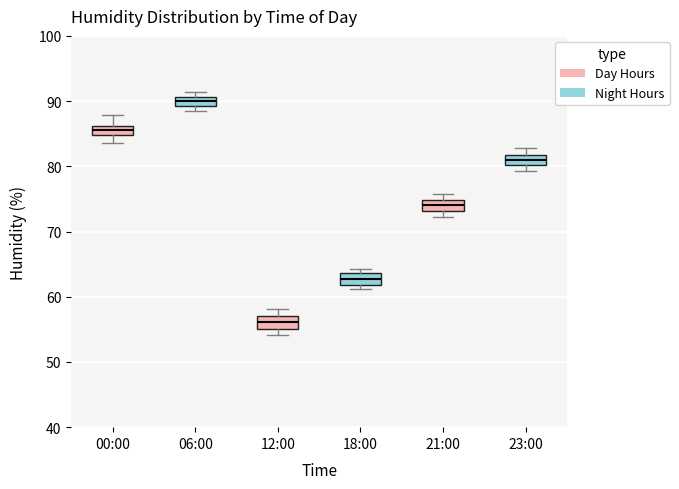

Which box has the highest median line?

06:00